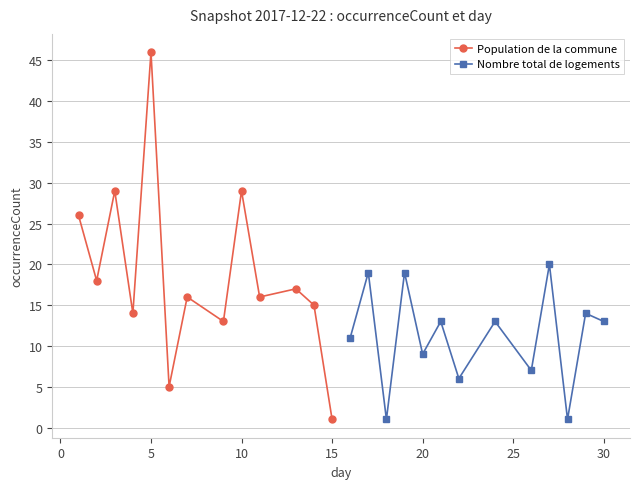

How many data points does each series have?

13